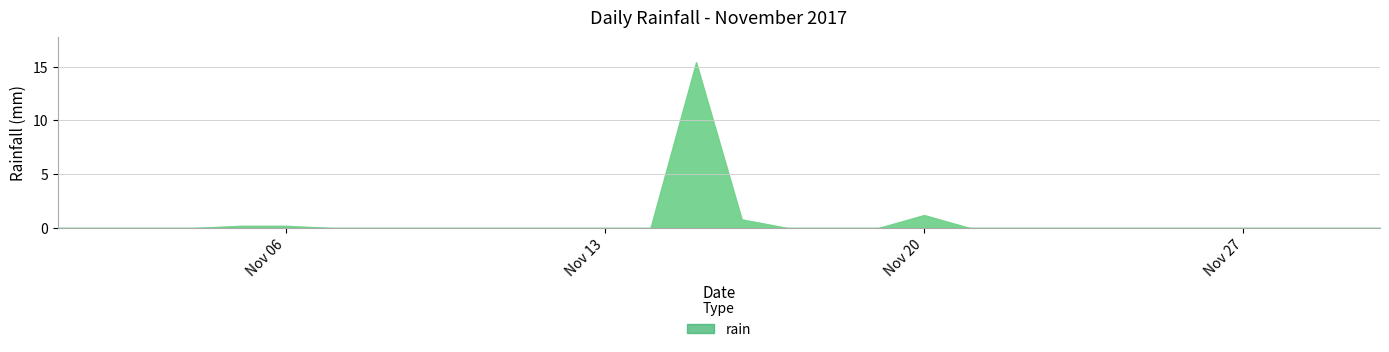

The chart shows a value of -6.5 at 2017-11-04. True or false?

False